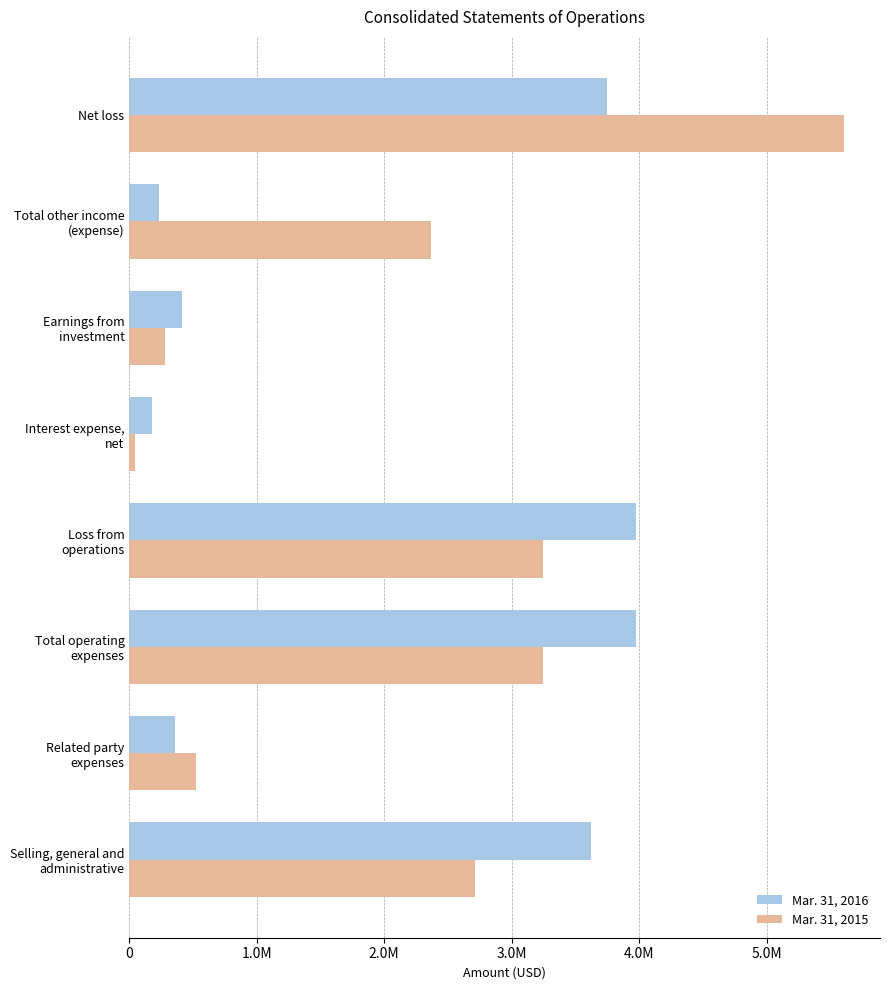

Rank the series by their maximum value, from lowest to highest.

Mar. 31, 2016, Mar. 31, 2015